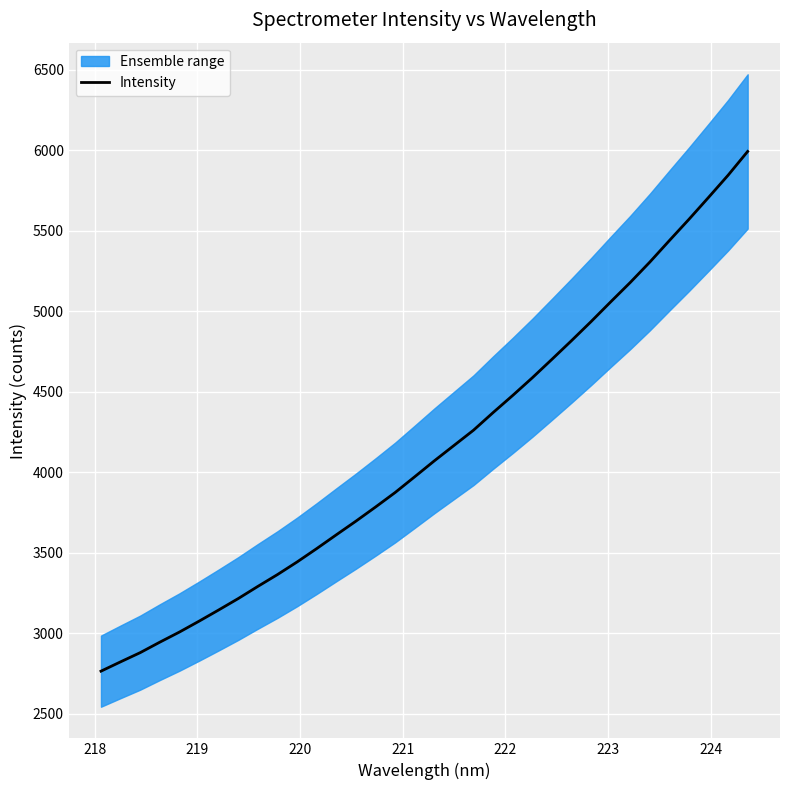

Reading left to right, what are all the values shown in this chart?

2763.4	2821.4	2878.5	2943.7	3006.6	3074.1	3143.7	3214.9	3290.5	3364.0	3442.3	3525.4	3611.1	3695.9	3783.6	3873.8	3971.8	4070.7	4166.0	4261.2	4370.8	4477.1	4586.8	4701.4	4817.4	4936.0	5058.4	5179.0	5305.8	5439.6	5571.8	5707.8	5845.8	5993.6